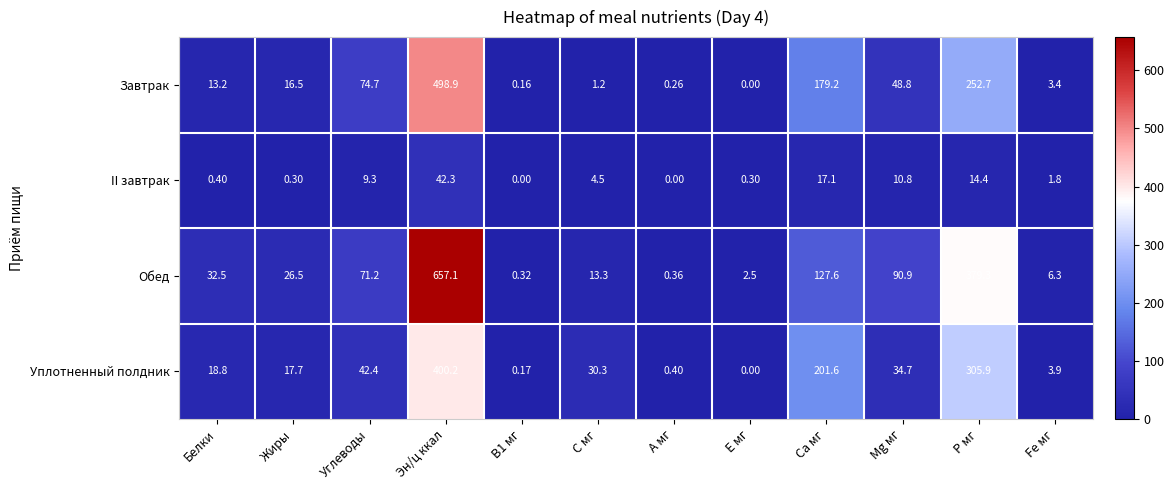

Rank the series at Р мг from highest to lowest value.

Обед, Уплотненный полдник, Завтрак, II завтрак